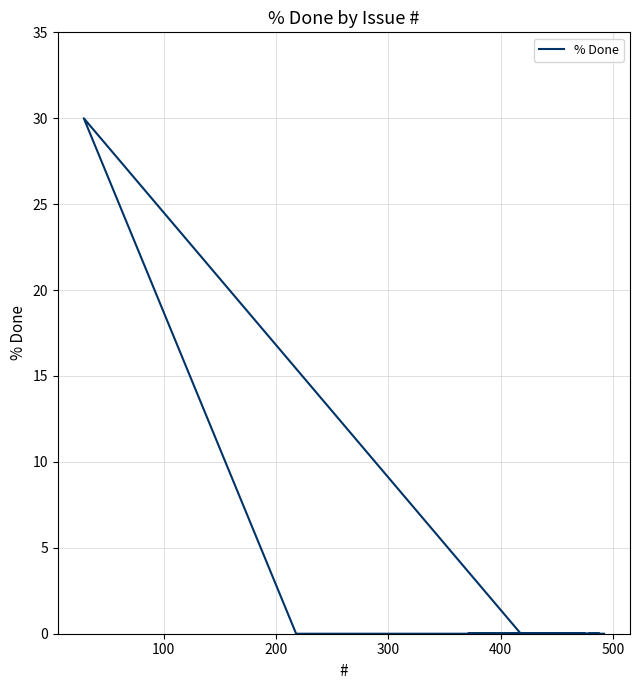

Is it true that the value at 13 is -21?

False